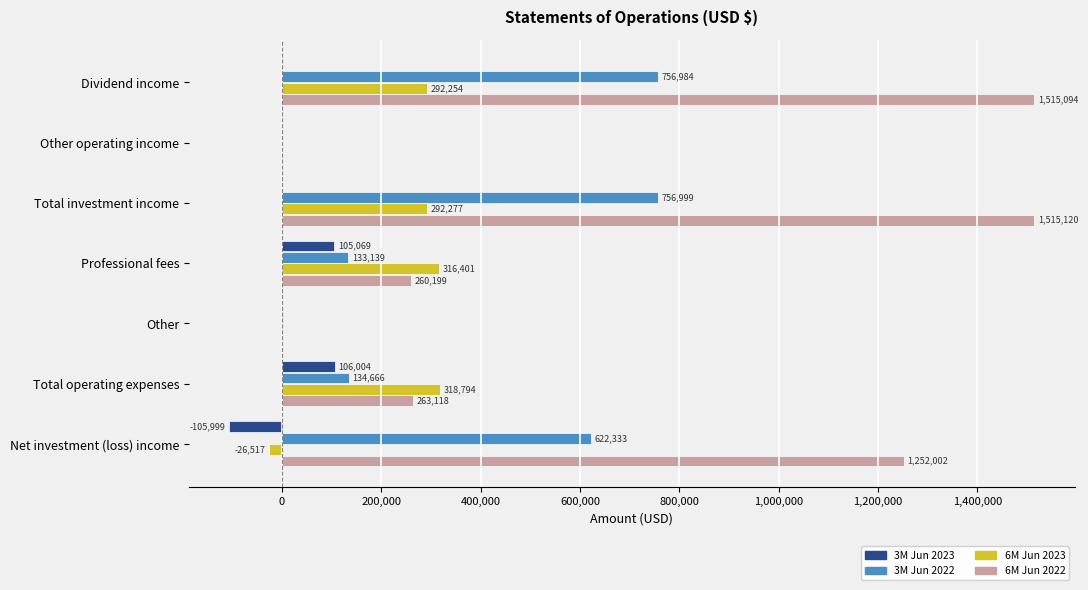

True or false: 3M Jun 2022 has a value of 133139 at Professional fees.

True